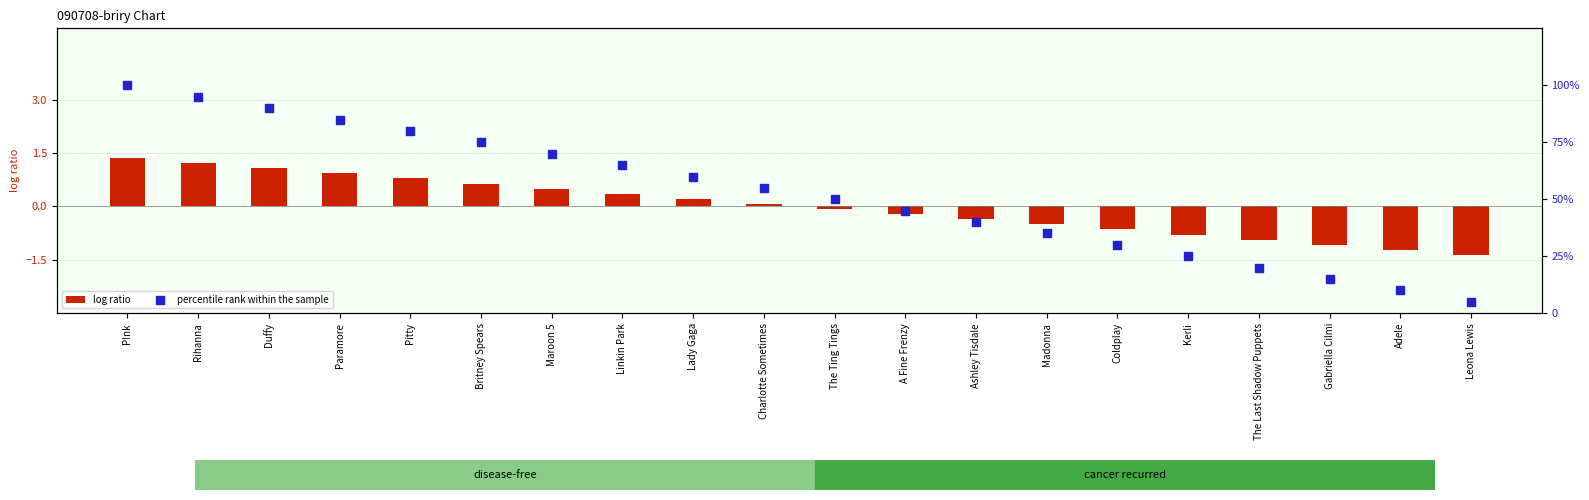

At which category is the sum across all series the highest?

P!nk